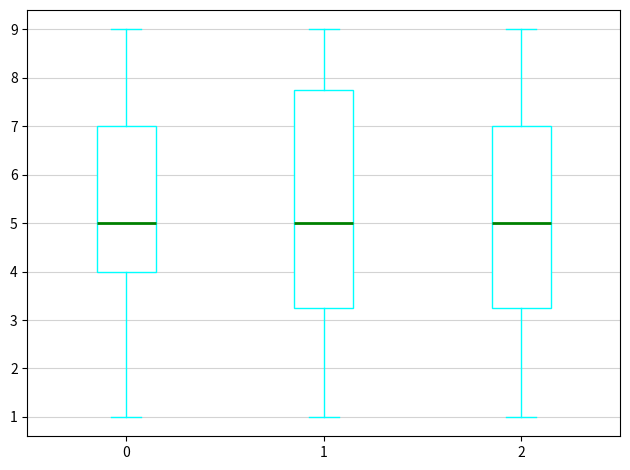

Where does the median line of the box at x = 1 sit on the y-axis? The values are not printed on the chart, so give them approximately, as read against the axis.

5.0